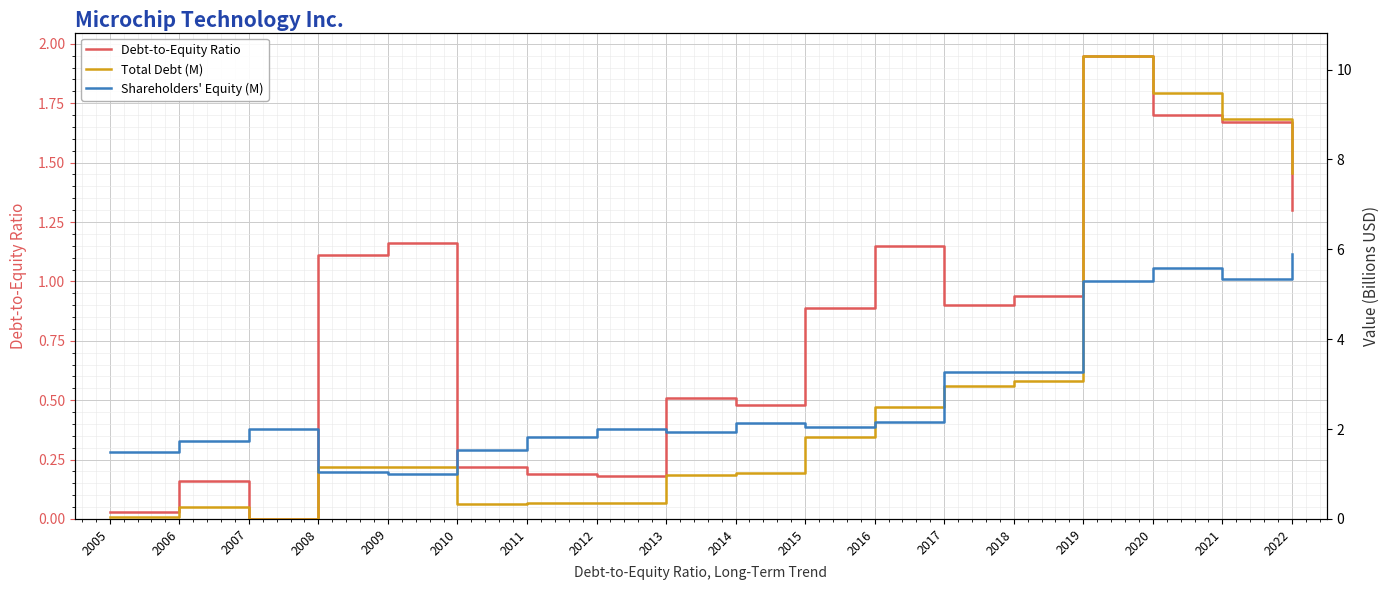

True or false: Shareholders' Equity (M) has a value of 1.5 at 2005.

True